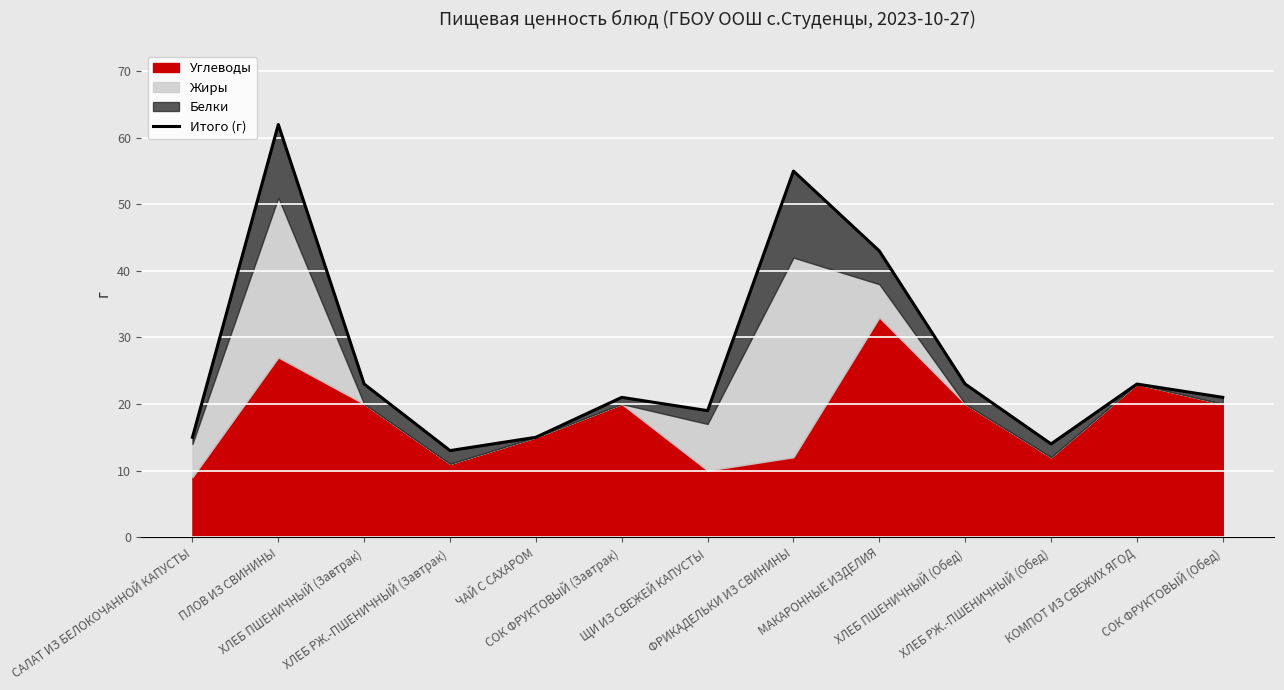

Is it true that the value at ЧАЙ С САХАРОМ is 27?

False